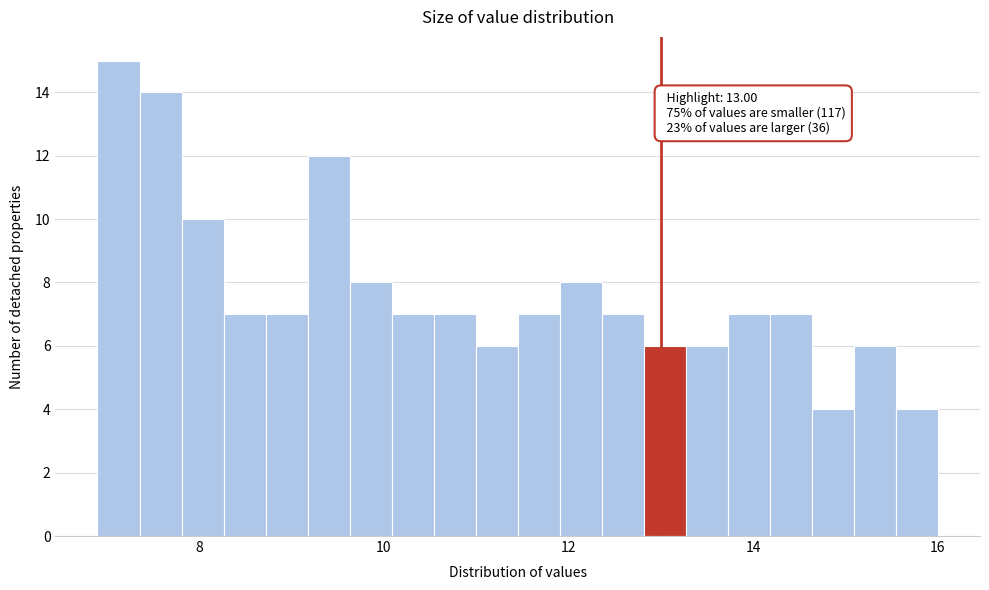

Read against the x-axis, roughly where is the centre of the tallest bar?

7.2